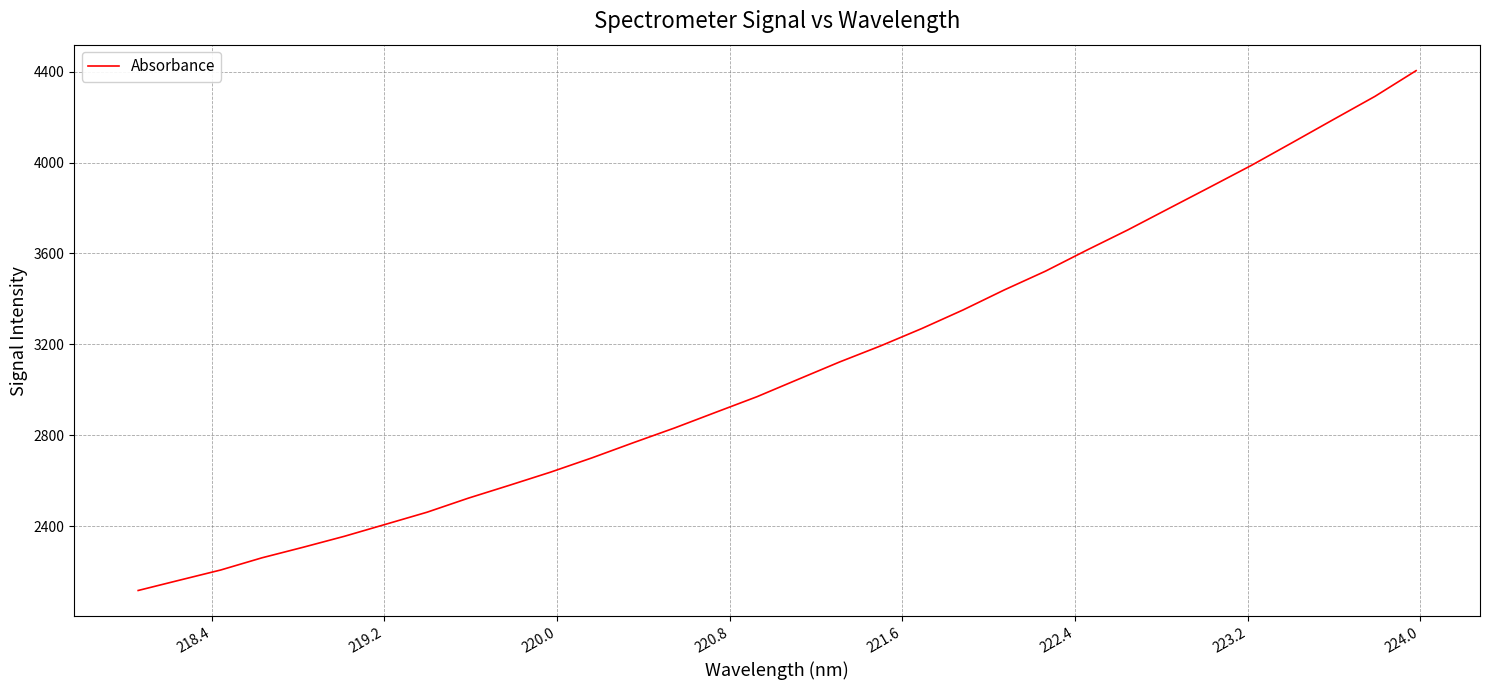

What is the maximum value shown in the chart?

4404.2